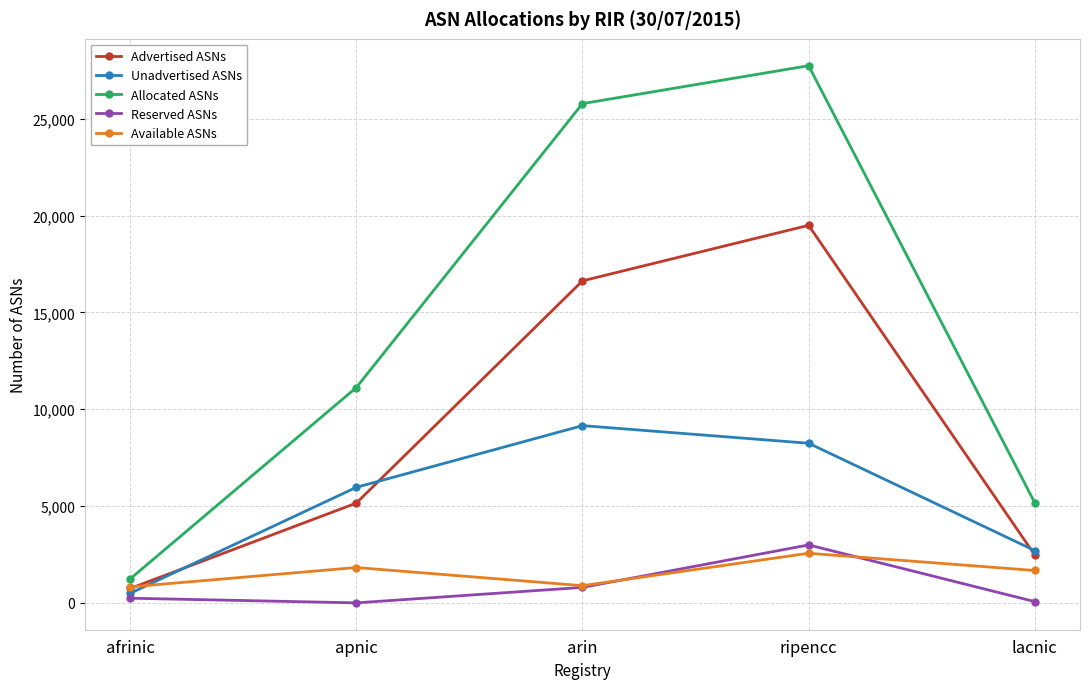

True or false: Allocated ASNs and Advertised ASNs cross at least once.

False